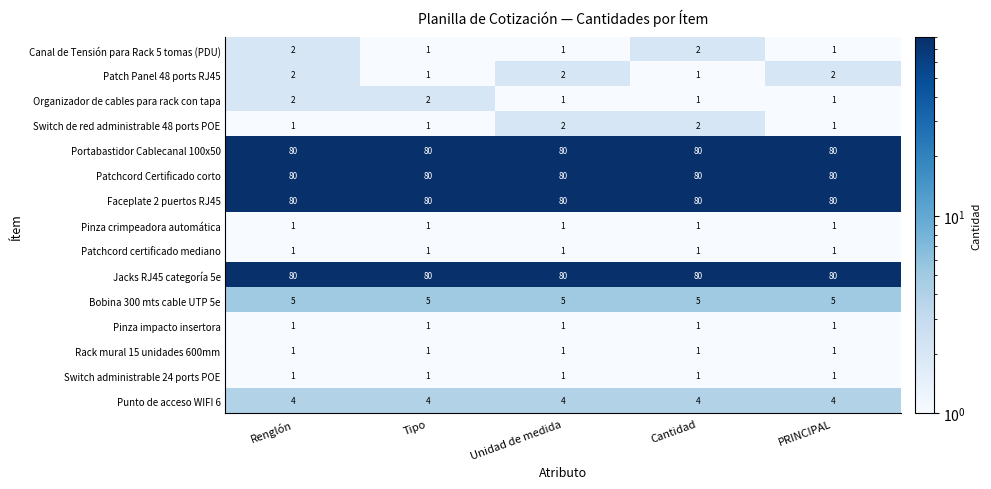

At which category is the sum across all series the highest?

Renglón